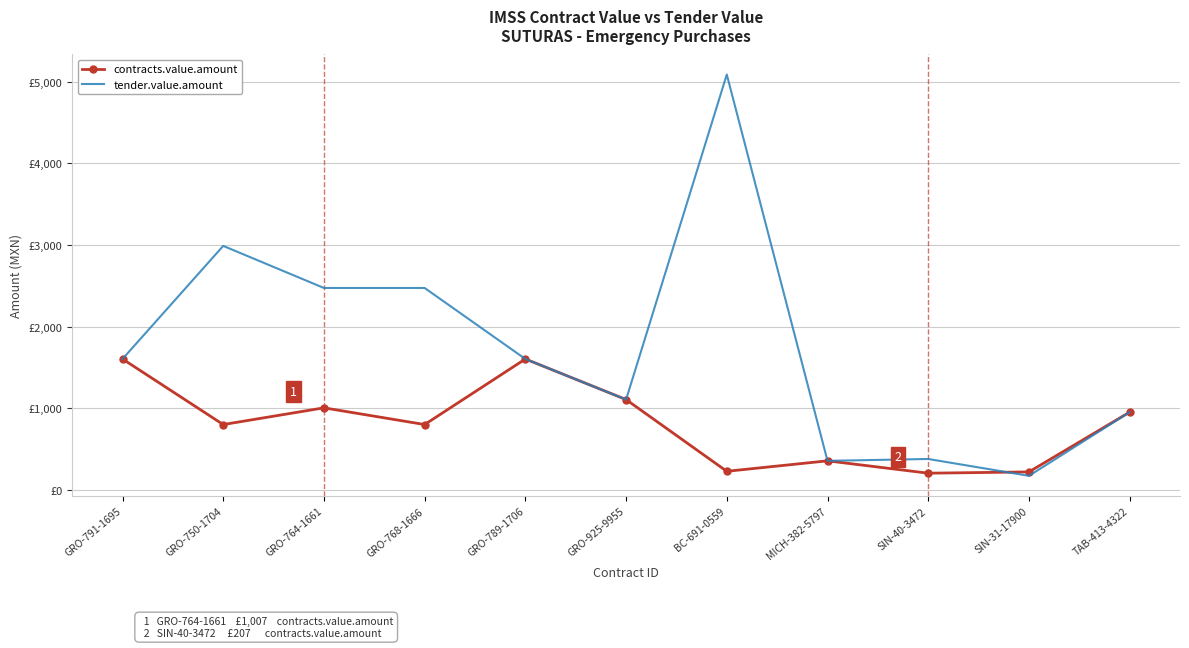

What are all the series names shown in the legend?

contracts.value.amount, tender.value.amount